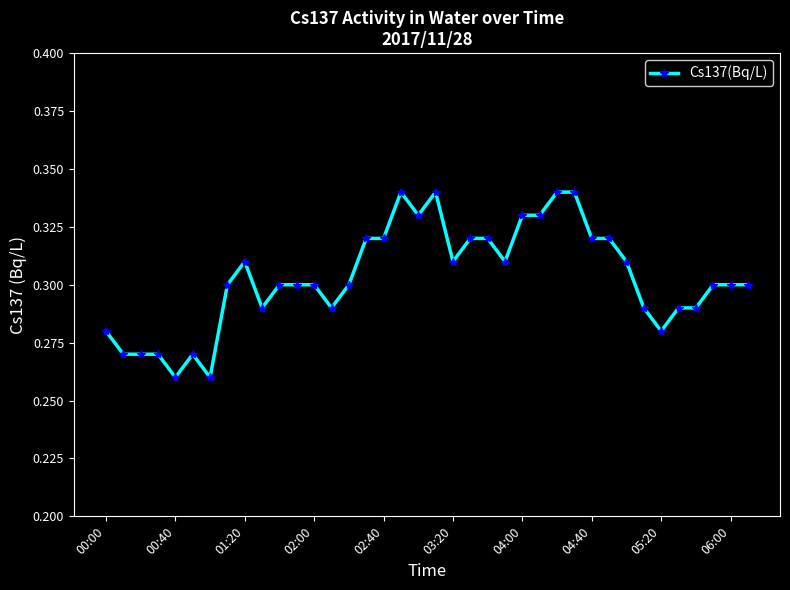

What is the sum of all values?

11.5